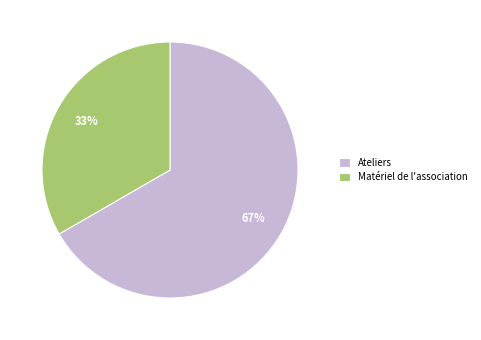

How many segments does this pie chart have?

2